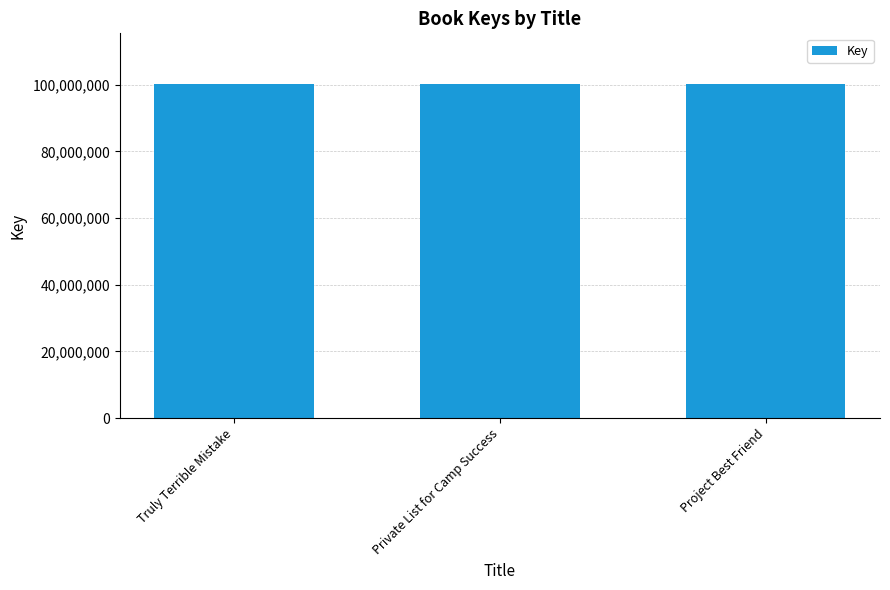

What is the value of the 2nd bar from the left?

100374895